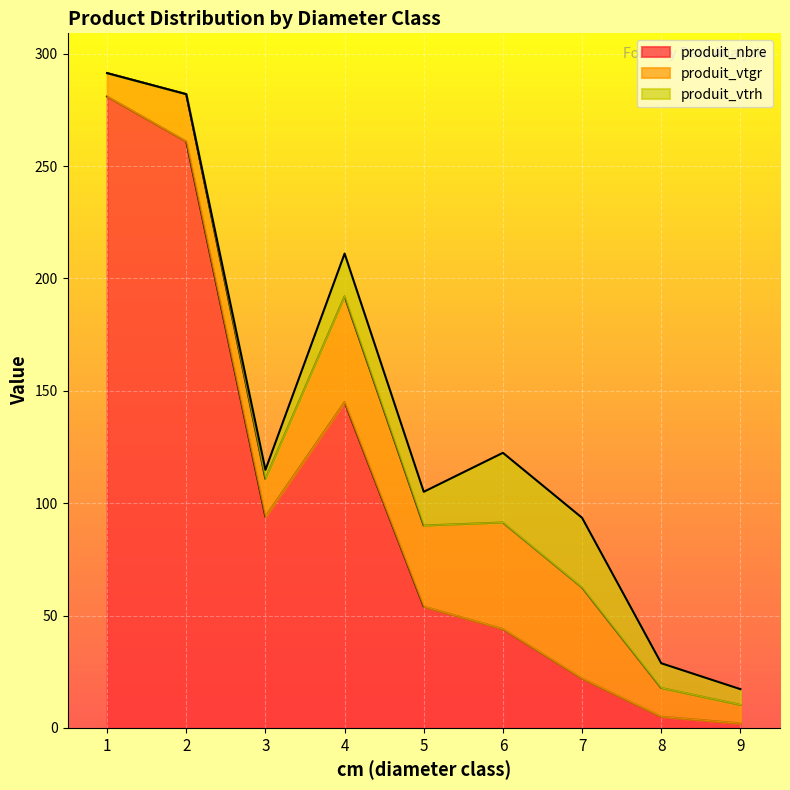

Rank the categories by produit_vtgr value from highest to lowest.

6, 4, 7, 5, 2, 3, 8, 1, 9